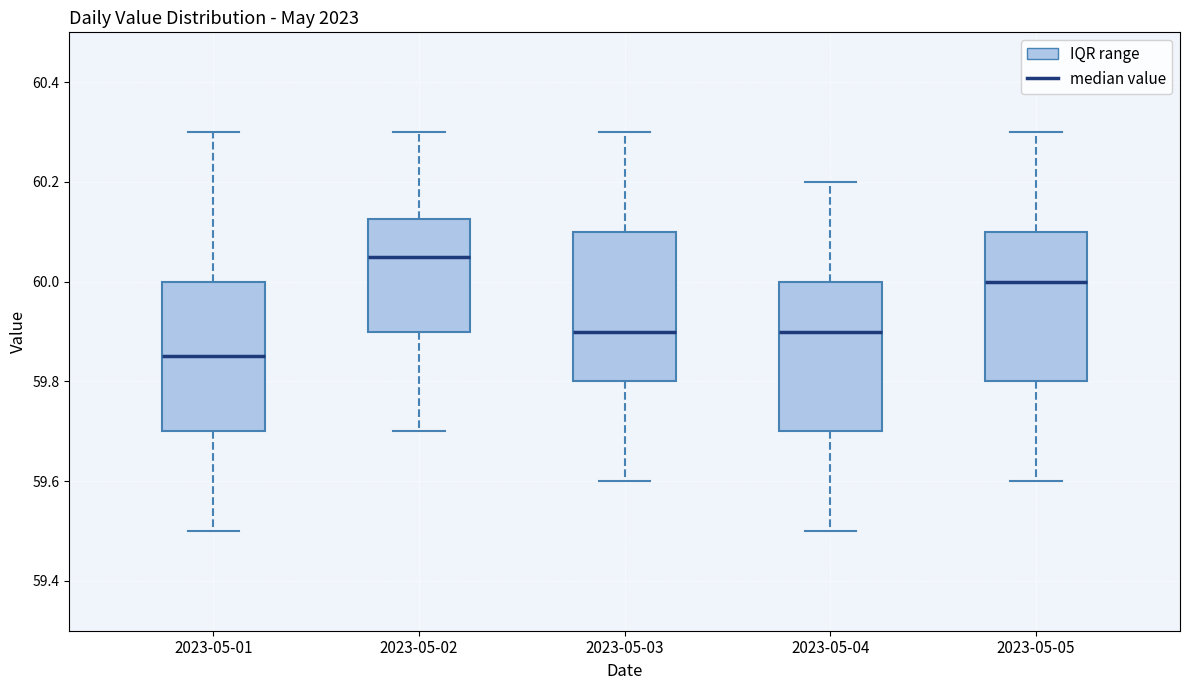

Reading left to right, transcribe this box plot: for each box, give where its median line is, the range the box spans, and where its two whiskers end, as read against the y-axis. The values are not printed on the chart, so give them approximately, as read against the axis.

2023-05-01: median 59.86, box 59.70 to 60.00, whiskers 59.50 to 60.30
2023-05-02: median 60.06, box 59.90 to 60.12, whiskers 59.70 to 60.30
2023-05-03: median 59.90, box 59.80 to 60.10, whiskers 59.60 to 60.30
2023-05-04: median 59.90, box 59.70 to 60.00, whiskers 59.50 to 60.20
2023-05-05: median 60.00, box 59.80 to 60.10, whiskers 59.60 to 60.30